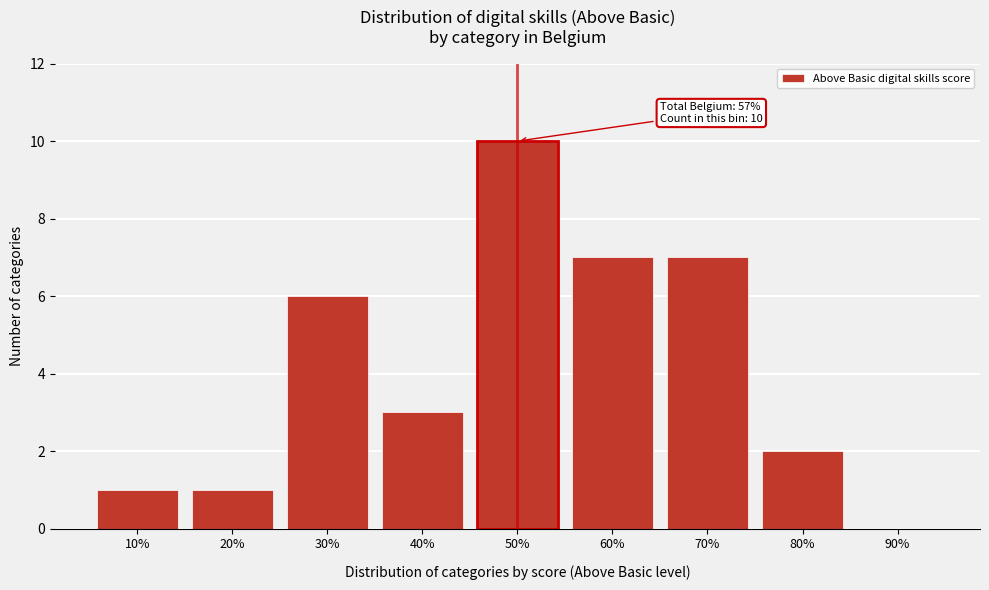

Reading left to right, what are all the values shown in this chart?

10%=1	20%=1	30%=6	40%=3	50%=10	60%=7	70%=7	80%=2	90%=0